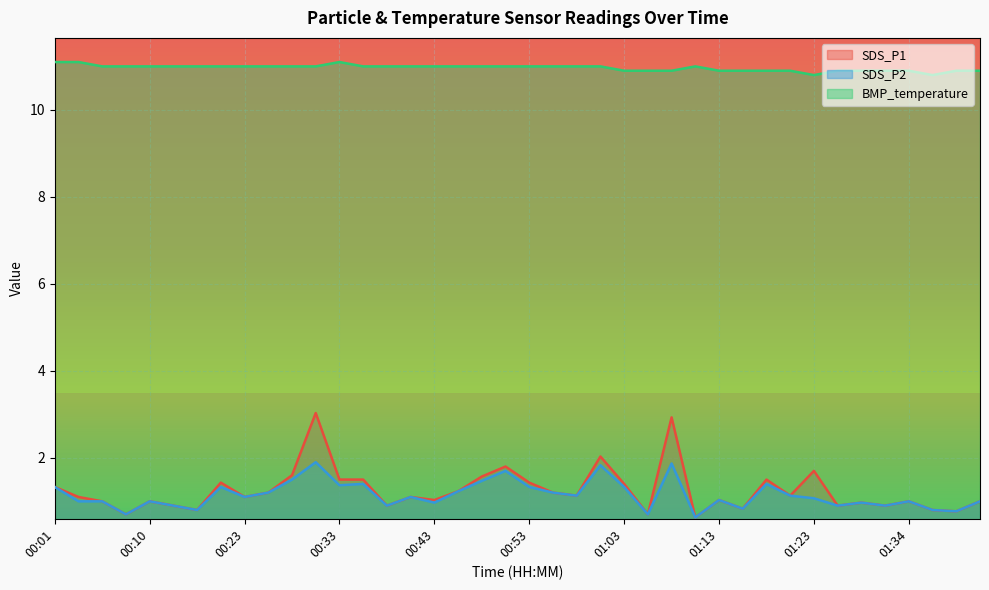

At which category does BMP_temperature reach its first local peak?

00:33